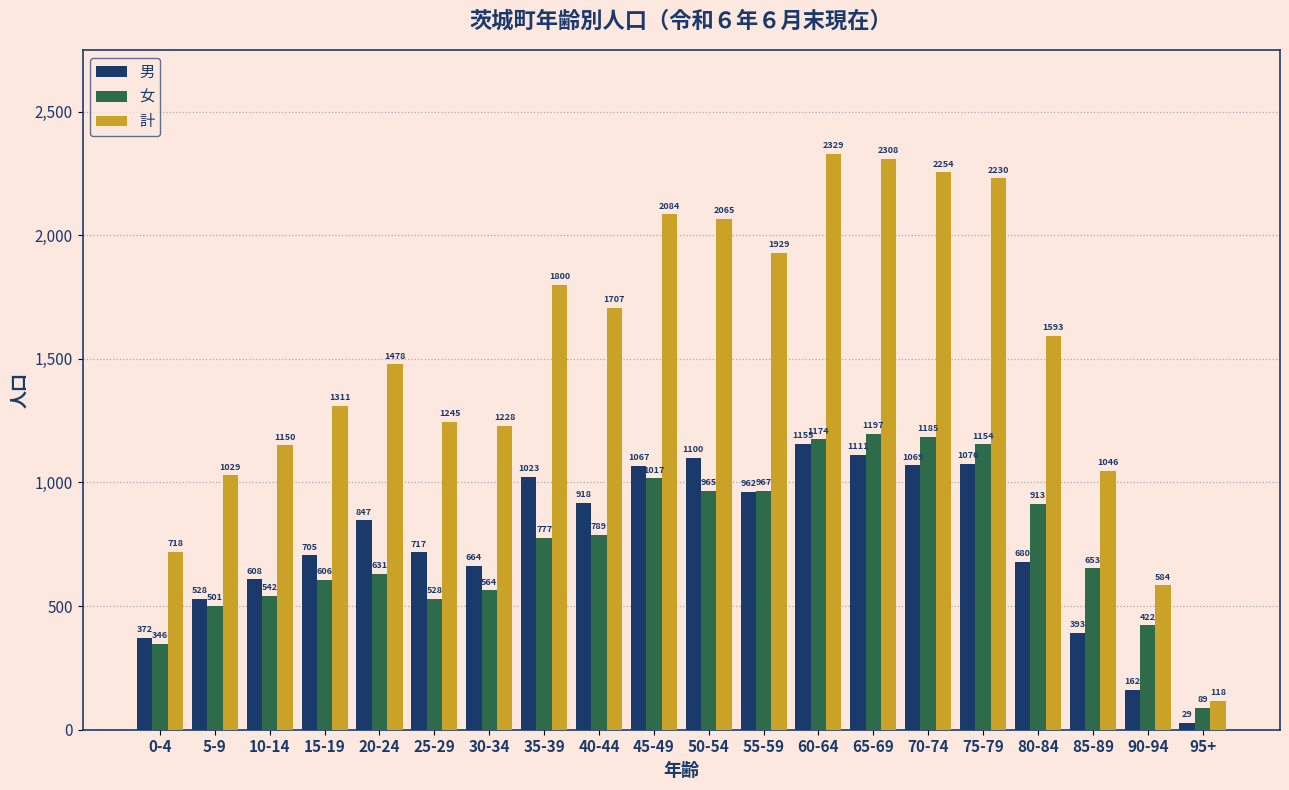

What is the value of the 女 bar at the 18th from the left?

653